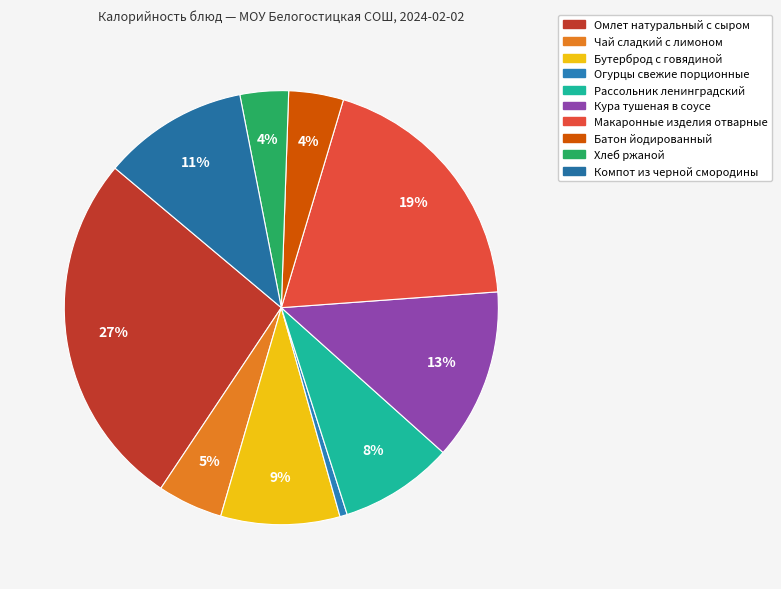

Rank the categories by value from lowest to highest.

Огурцы свежие порционные, Хлеб ржаной, Батон йодированный, Чай сладкий с лимоном, Рассольник ленинградский, Бутерброд с говядиной, Компот из черной смородины, Кура тушеная в соусе, Макаронные изделия отварные, Омлет натуральный с сыром